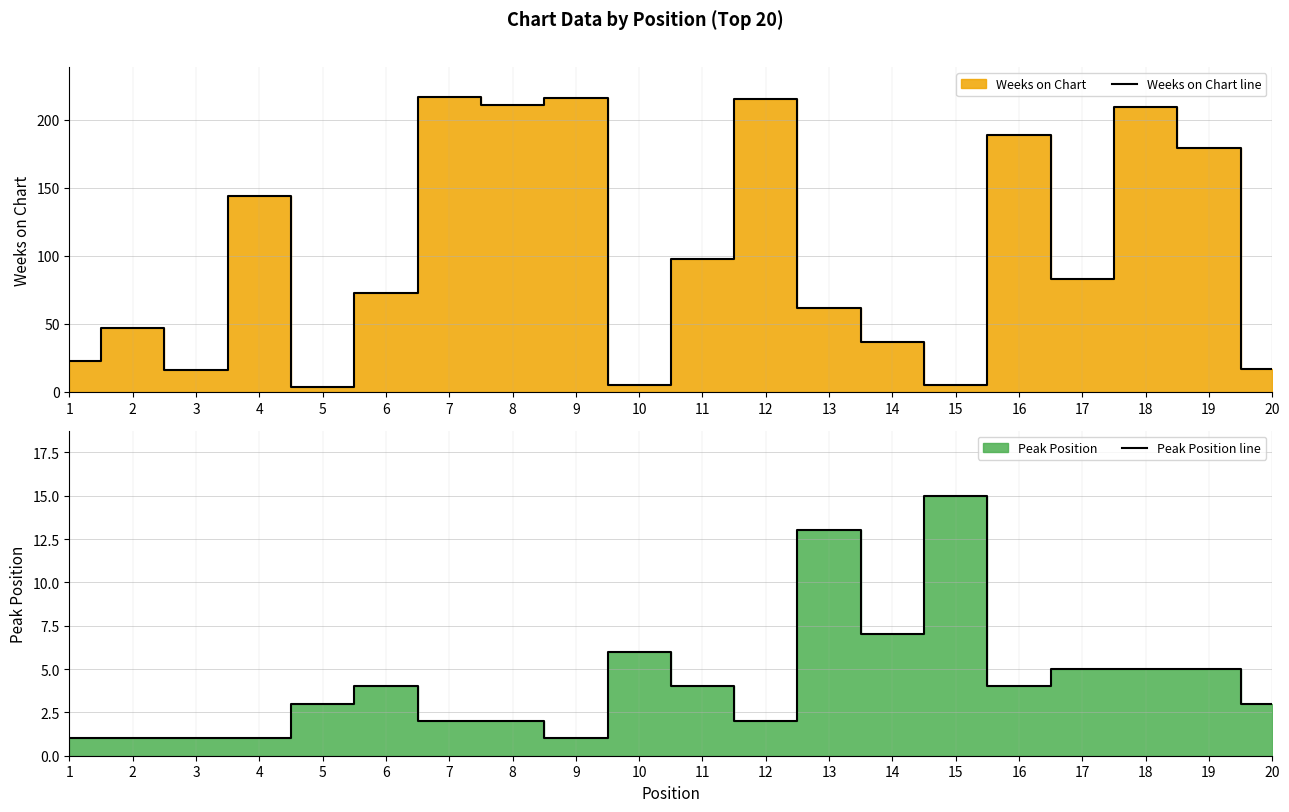

How many intersections are there between Peak Position line and Weeks on Chart line?

4